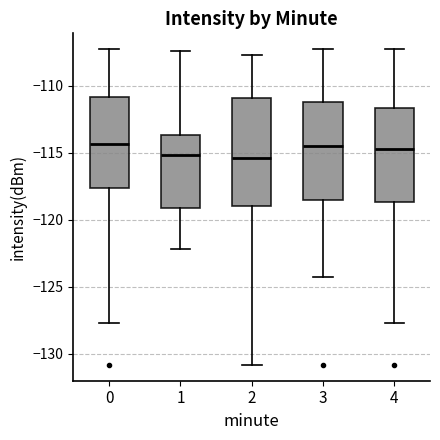

Which box is the tallest, from its lower edge to its upper edge?

2